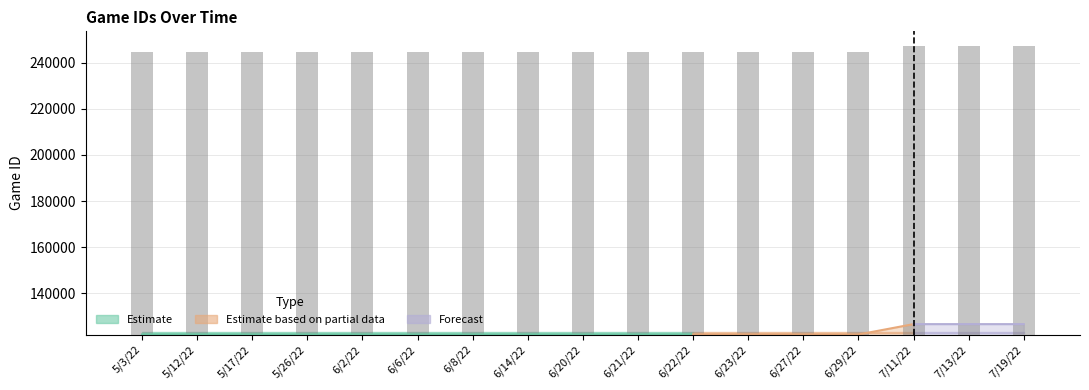

Between 6/20/22 and 6/2/22, which is larger?

6/2/22